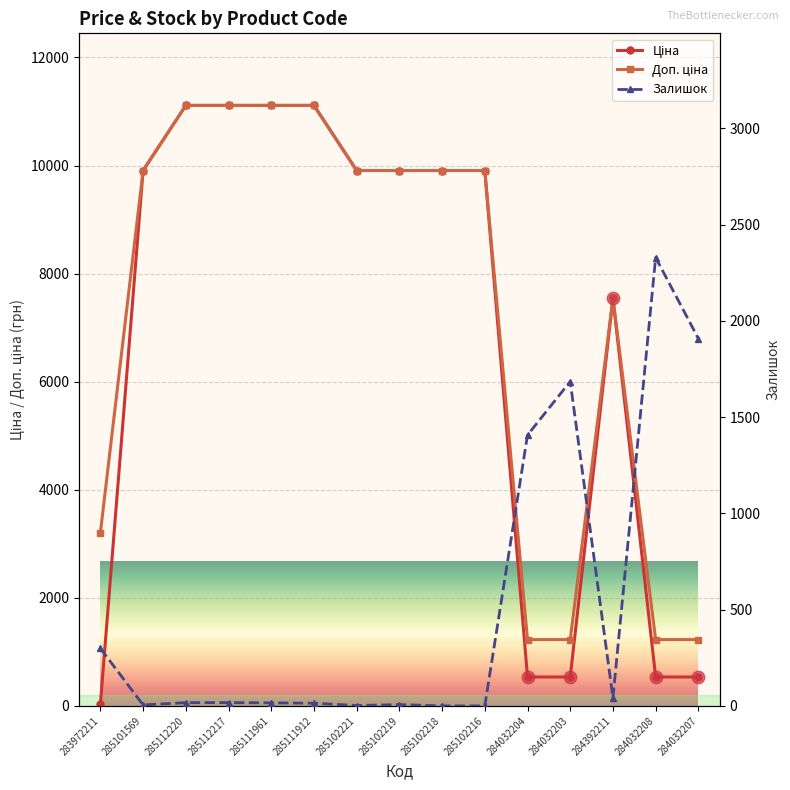

Is the value of Ціна at 285112220 greater than the value of Доп. ціна at 284032203?

Yes